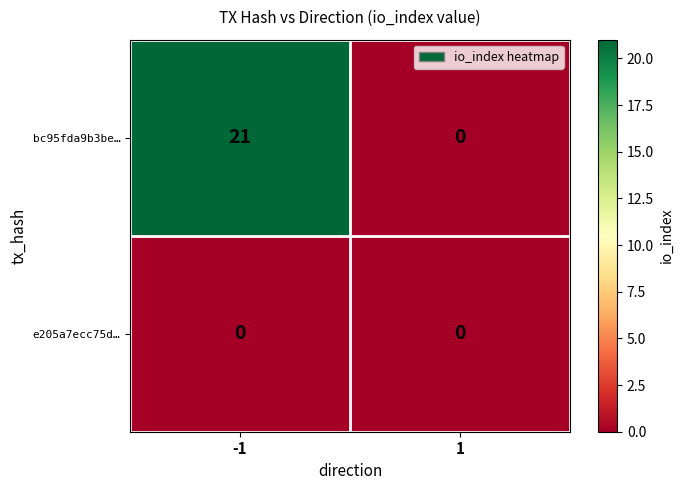

What is the maximum value shown in the chart?

21